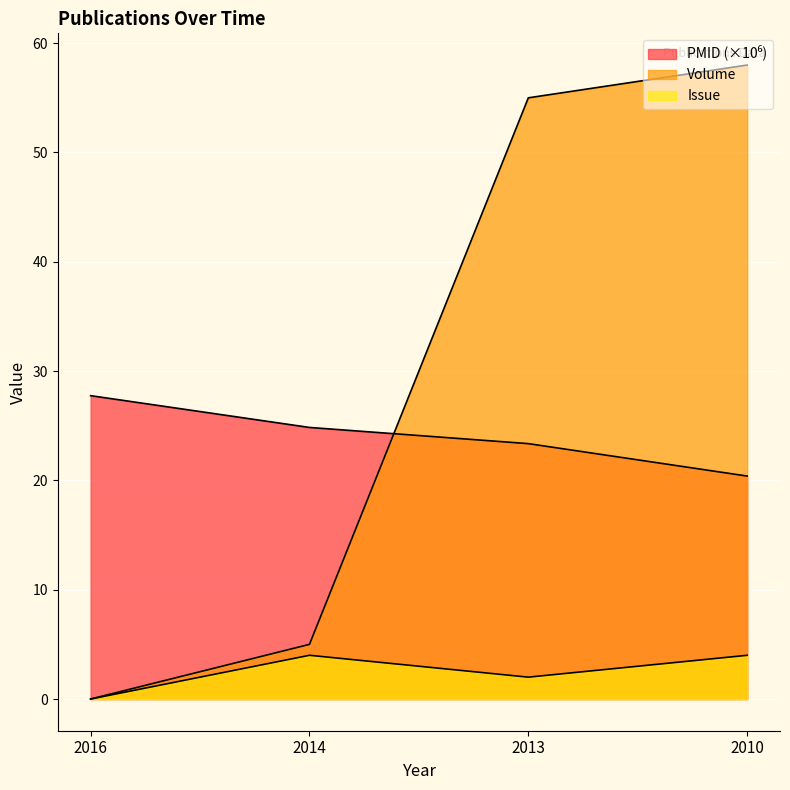

What is the difference between the second highest and minimum values in the PMID series?

4.4